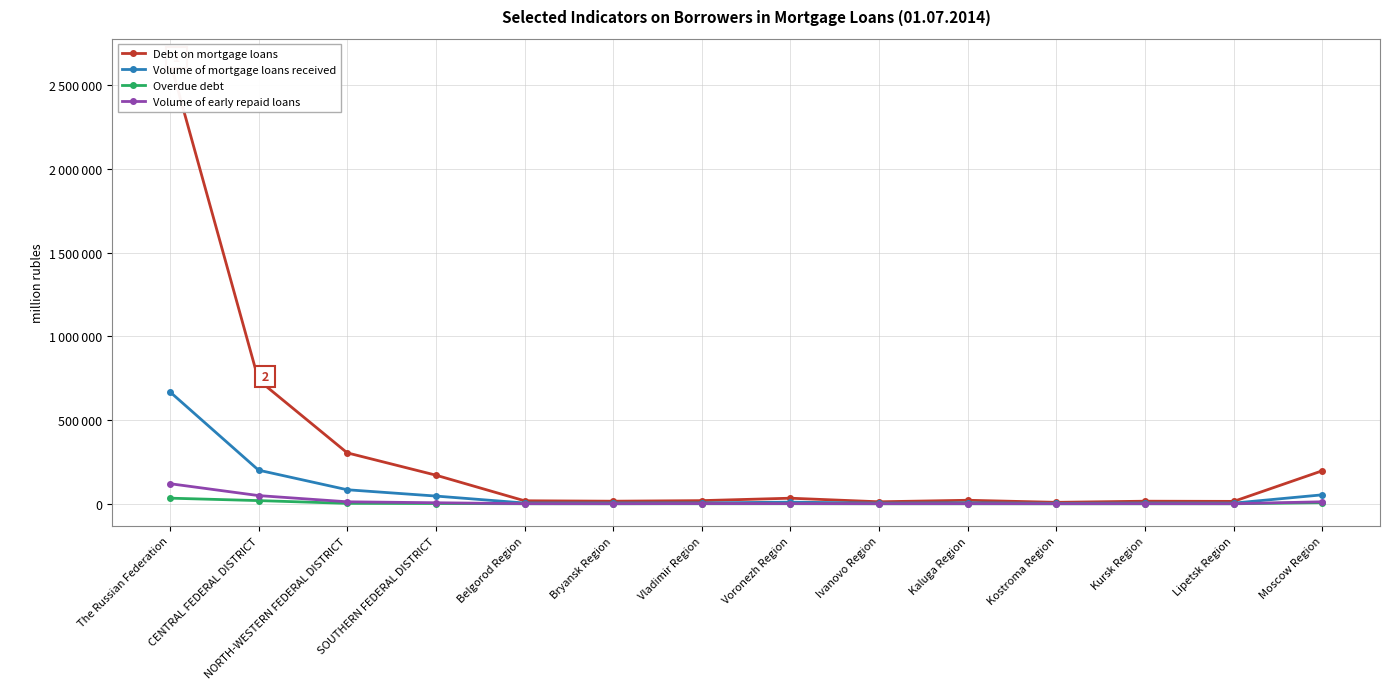

In Volume of early repaid loans, how many points are lower than both neighbors (excluding endpoints)?

4